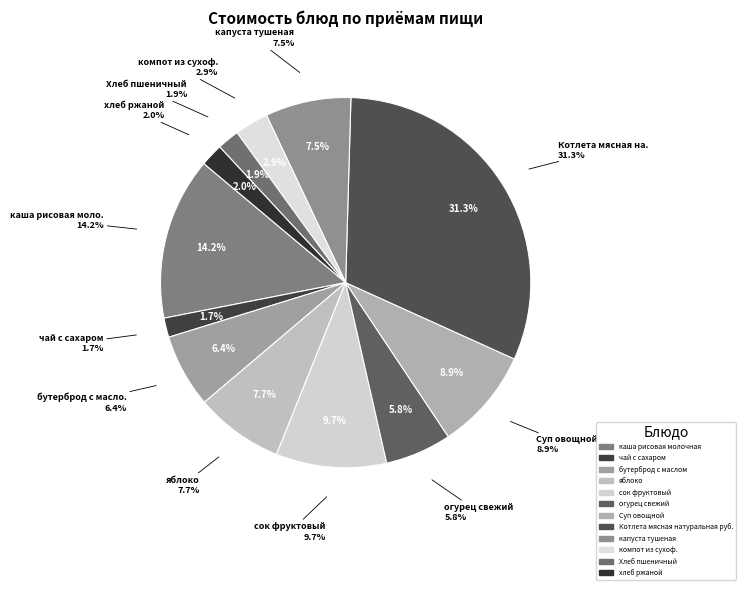

To the nearest percent, what is the difference between the Суп овощной and чай с сахаром slice percentages?

7%